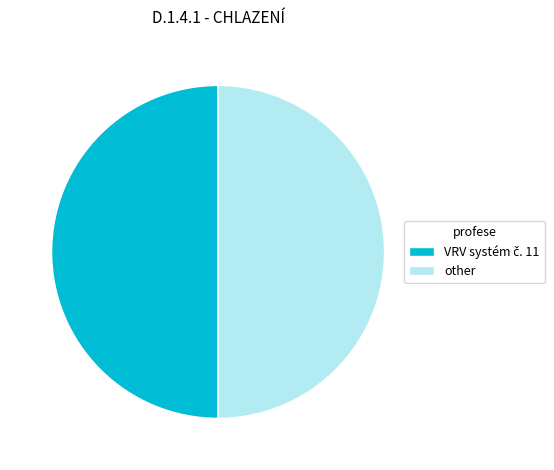

True or false: other accounts for 50% of the total.

True